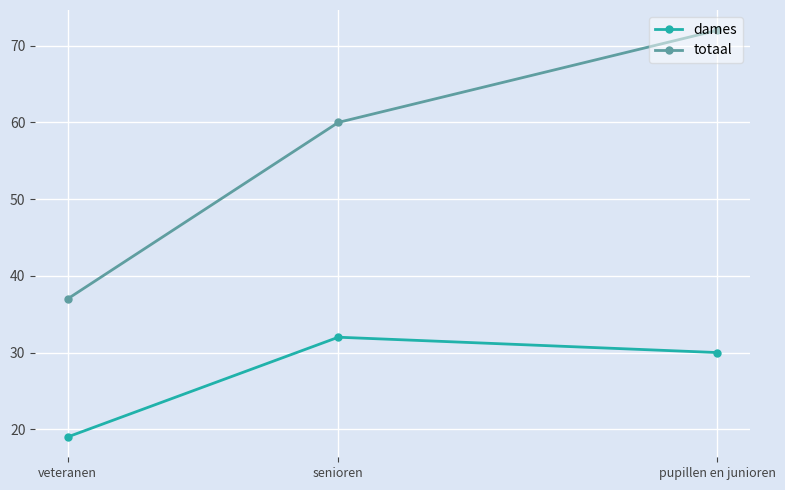

What is the lowest value of the totaal series?

37